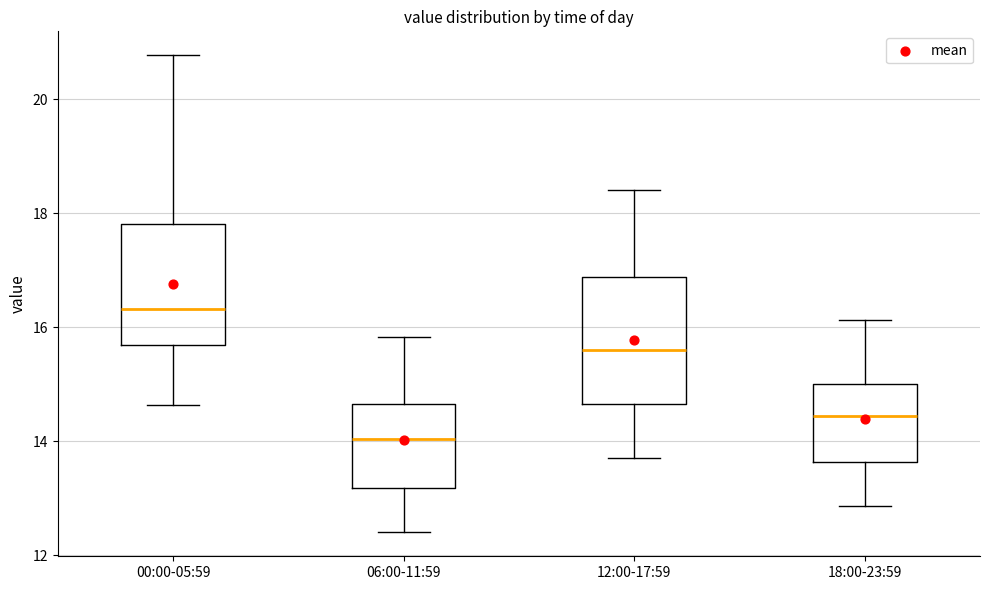

Where is the lower edge of the box for 06:00-11:59 on the y-axis? The values are not printed on the chart, so give them approximately, as read against the axis.

13.2